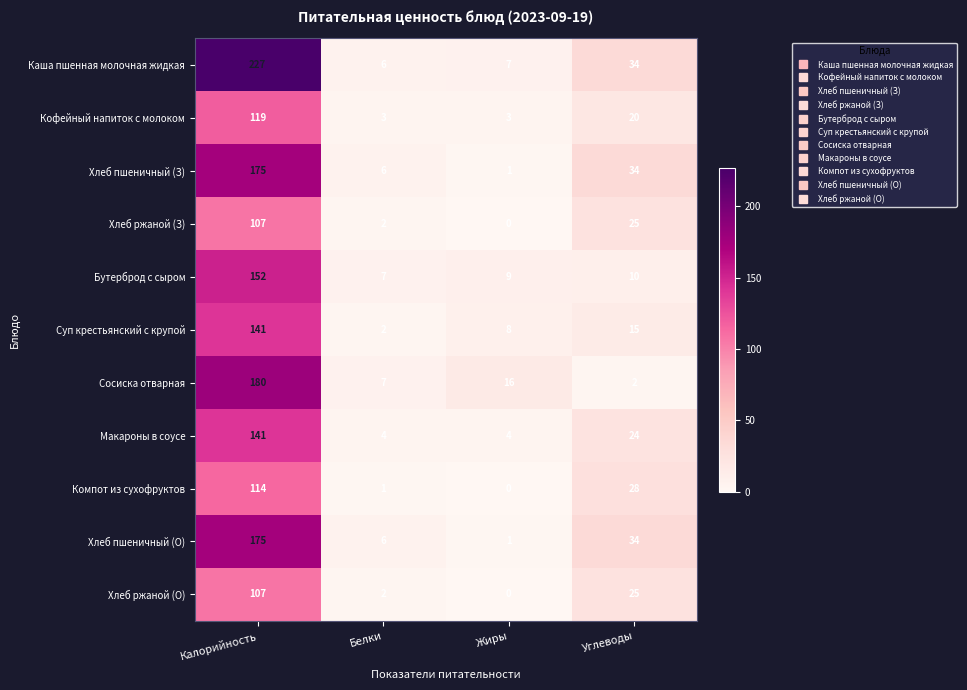

True or false: Сосиска отварная has a value of 180 at Калорийность.

True